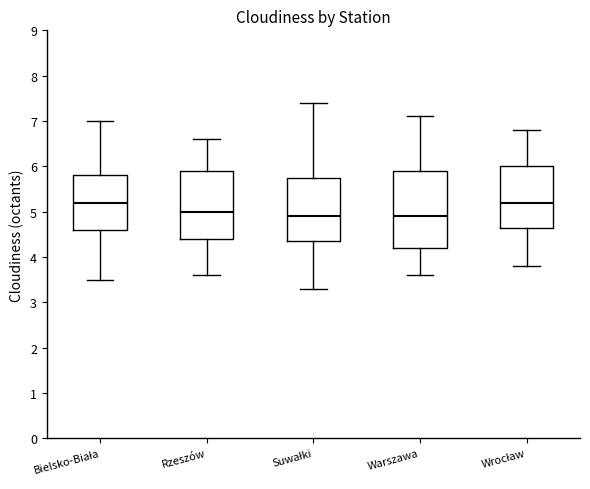

Where does the median line of the box for Wrocław sit on the y-axis? The values are not printed on the chart, so give them approximately, as read against the axis.

5.2